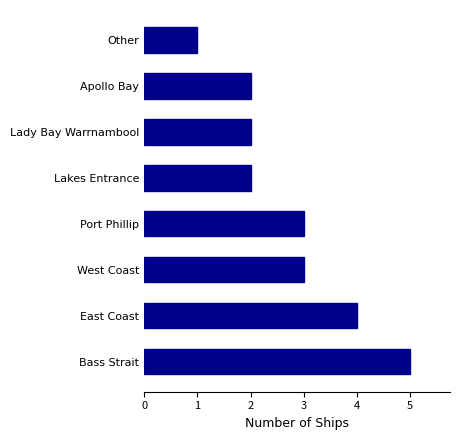

What is the minimum value shown in the chart?

1